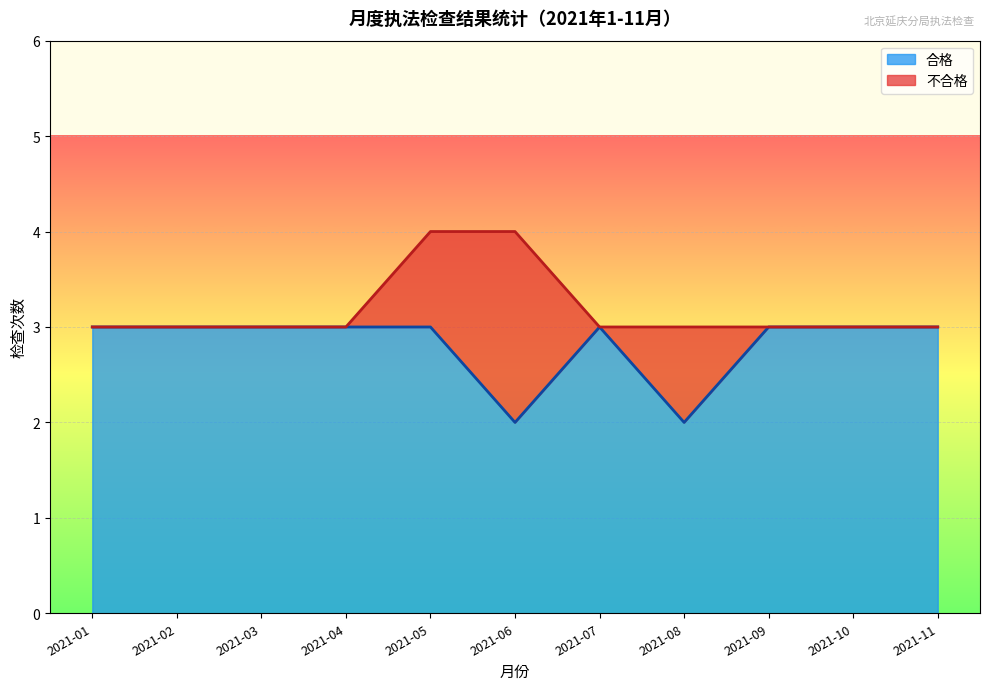

How many lines are shown in the chart?

2